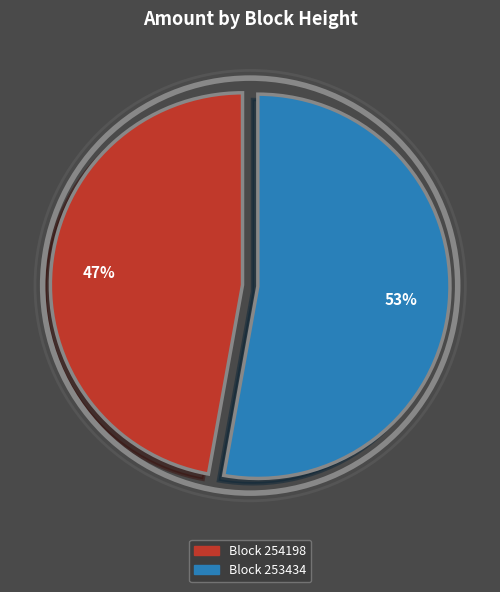

To the nearest percent, what is the average slice percentage?

50%